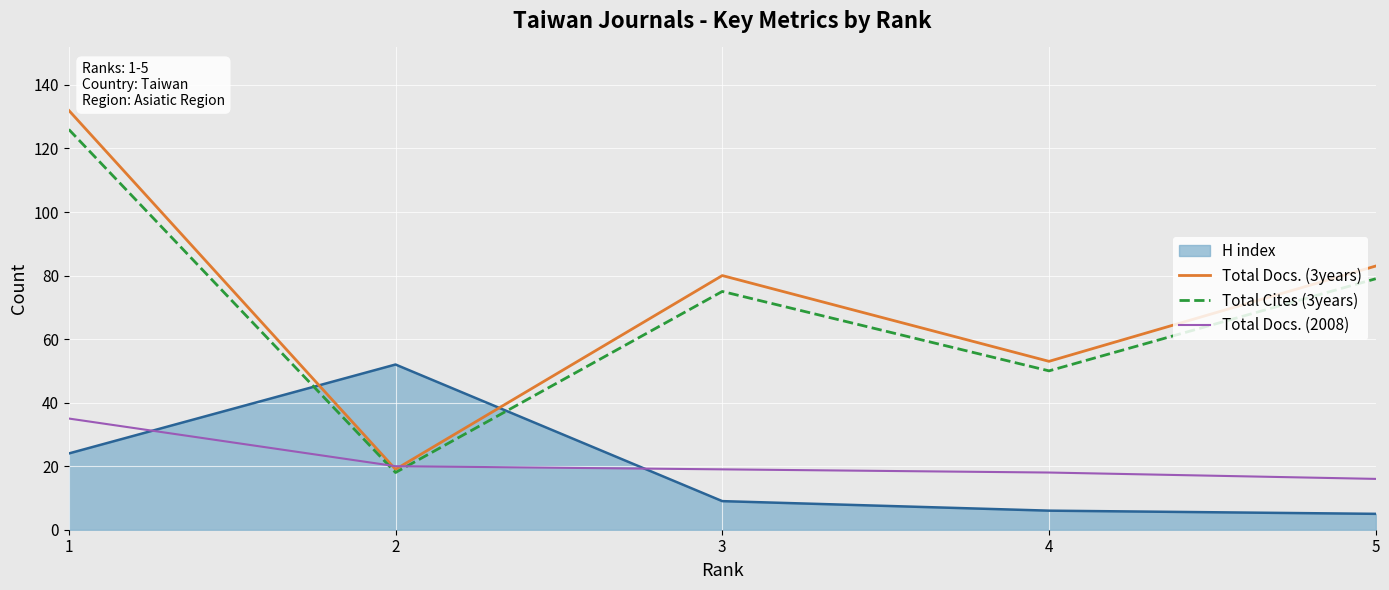

Where is Total Docs. (3years) nearest to the value 75?

3